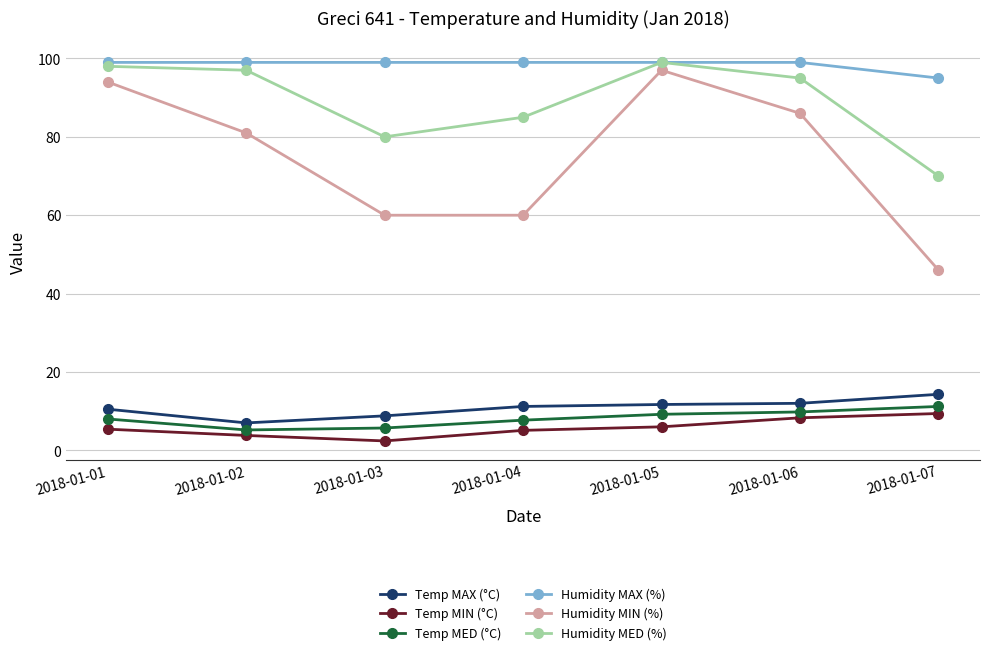

What is the value of the Temp MIN (°C) point at the 4th from the left?

5.1